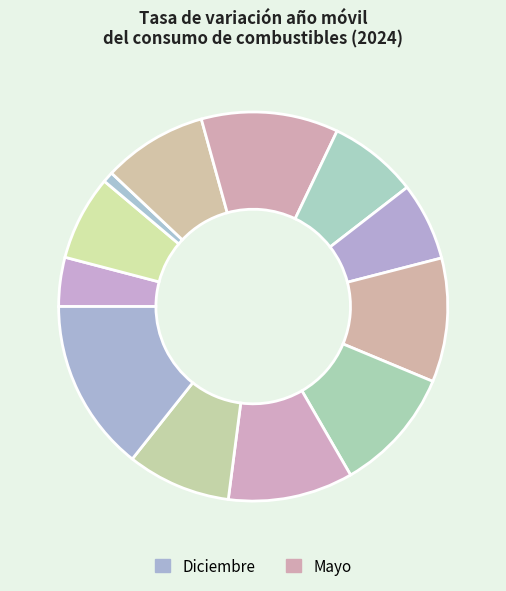

Is there any slice that represents more than half of the pie?

No